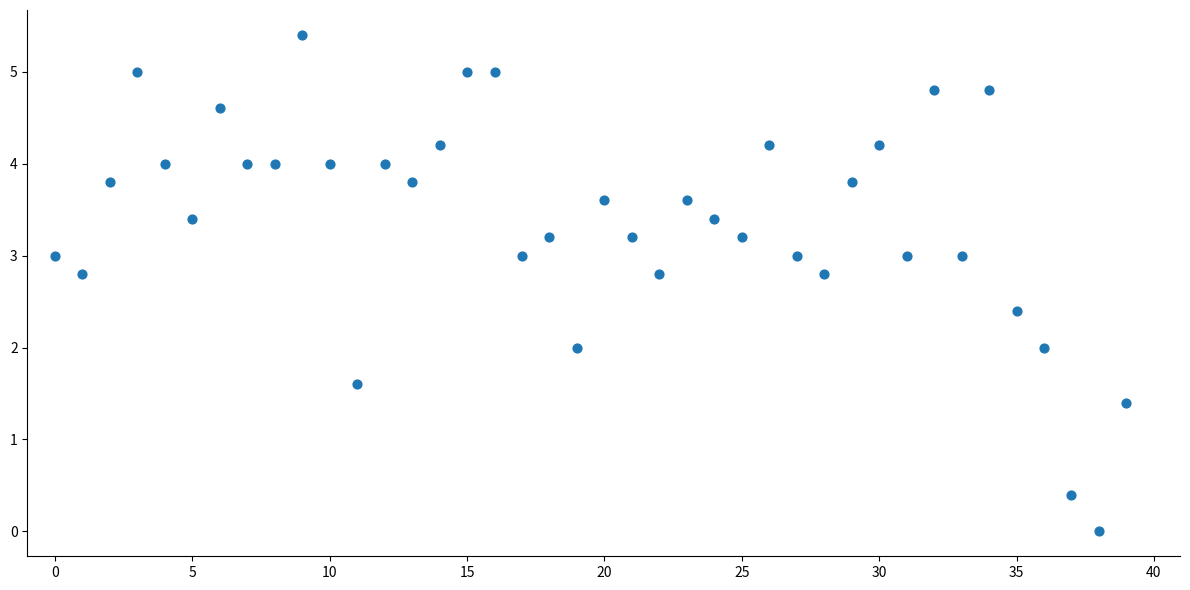

What is the range of Y values (max minus min)?

5.4